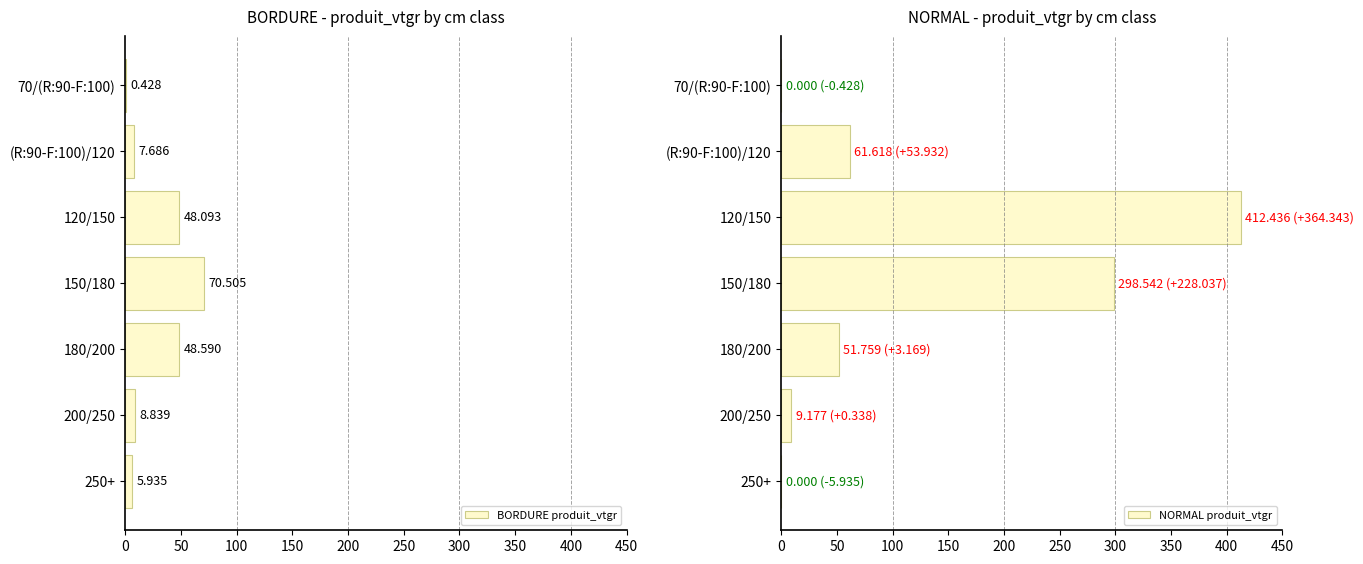

What is the difference between the maximum and minimum values in the NORMAL produit_vtgr series?

412.4